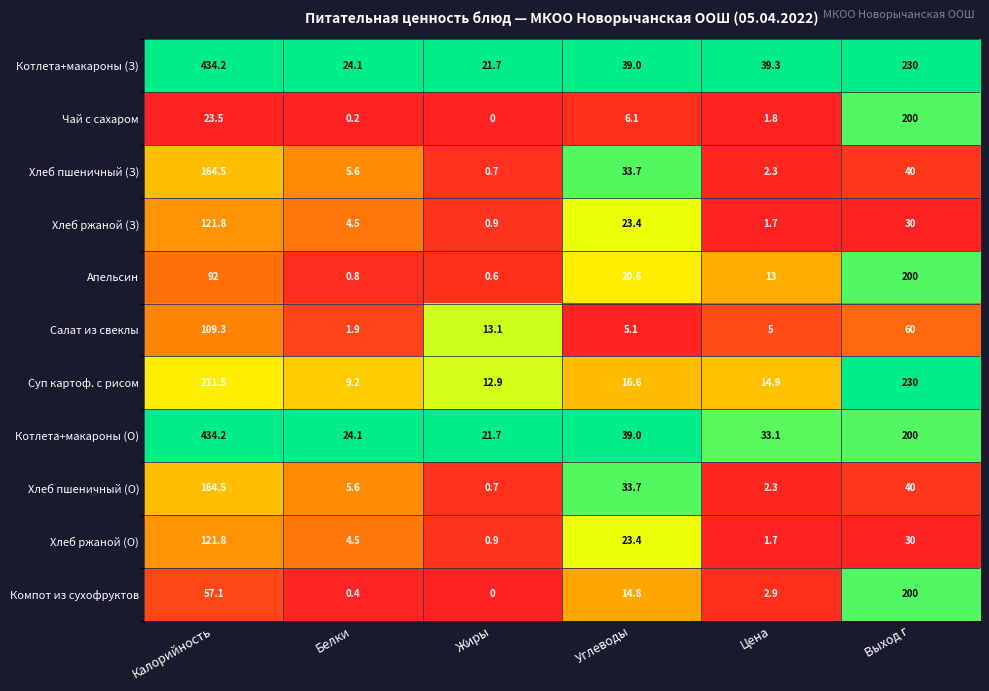

What is the difference between the highest and lowest values at Выход г?

200.0